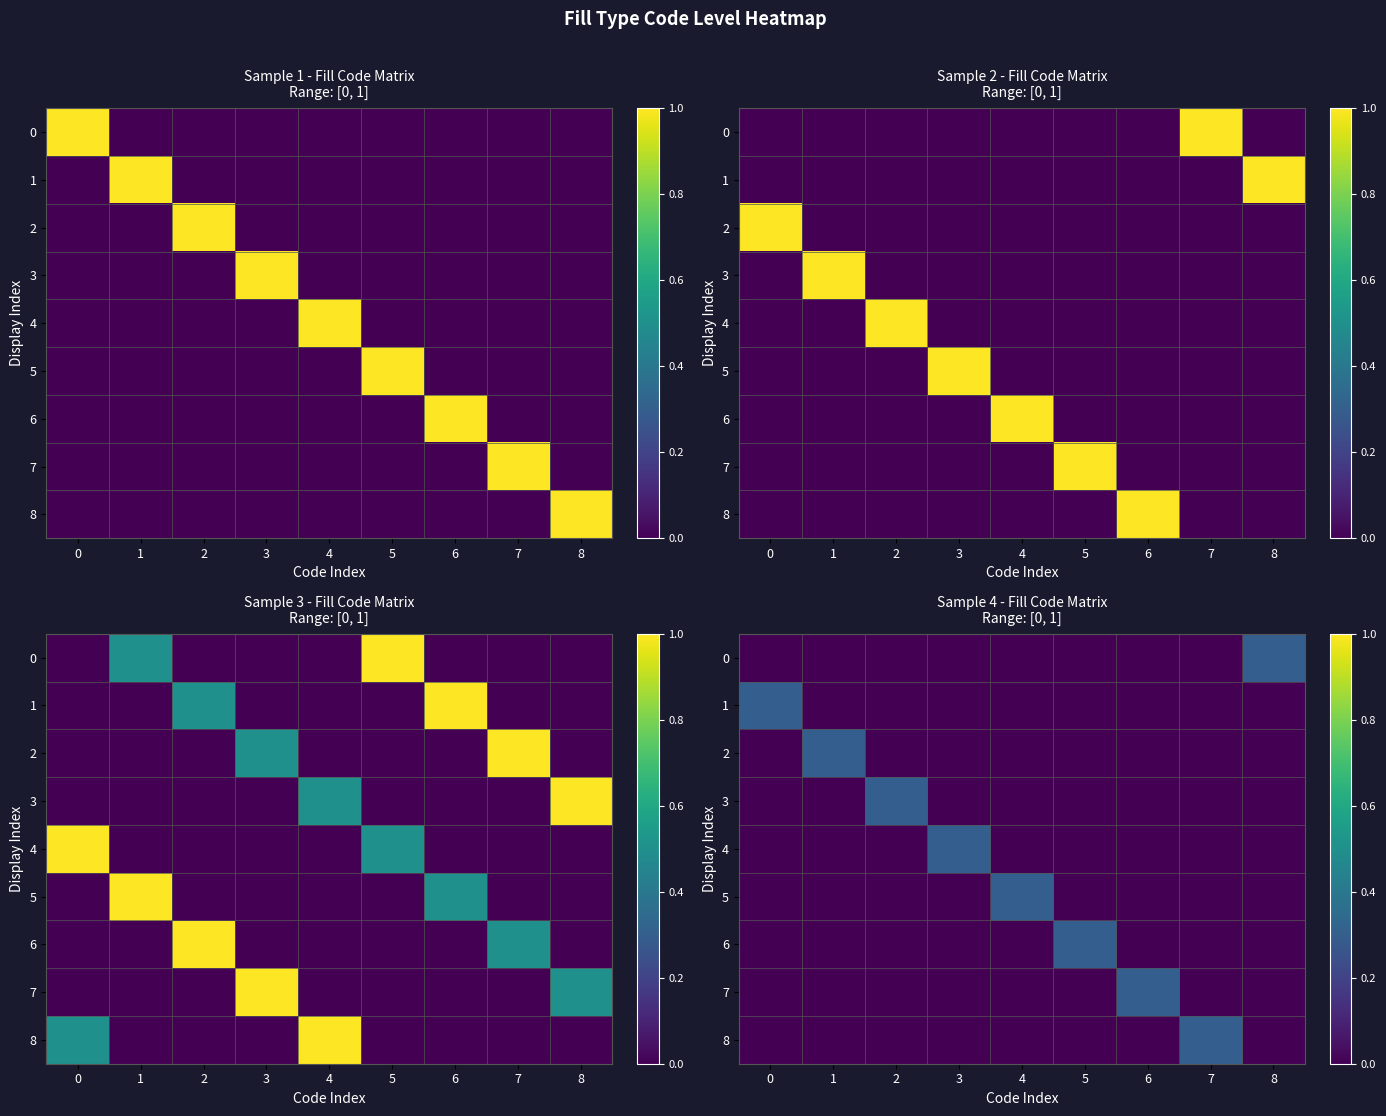

List the labels in order of 4 value, smallest first.

0, 1, 2, 4, 5, 6, 7, 8, 3